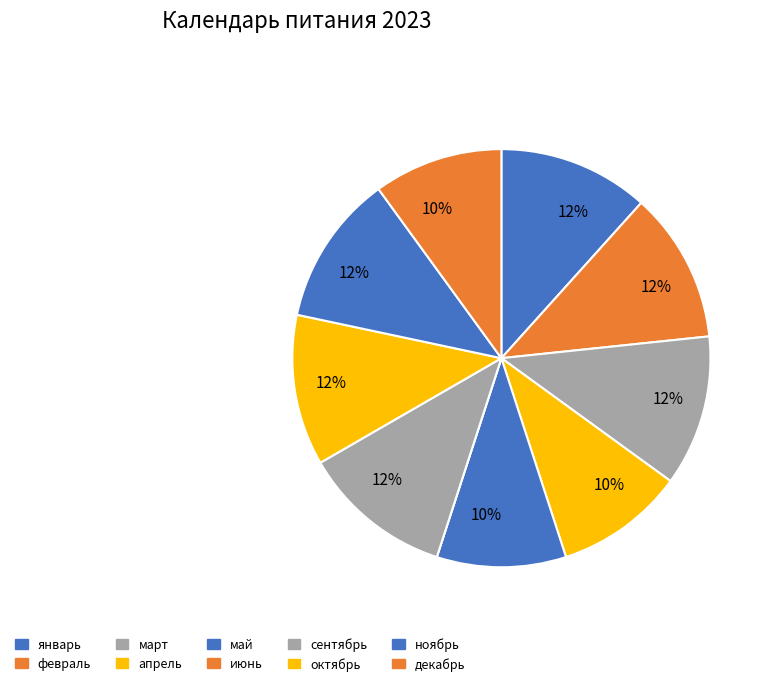

To the nearest percent, what percentage of the pie is февраль?

12%